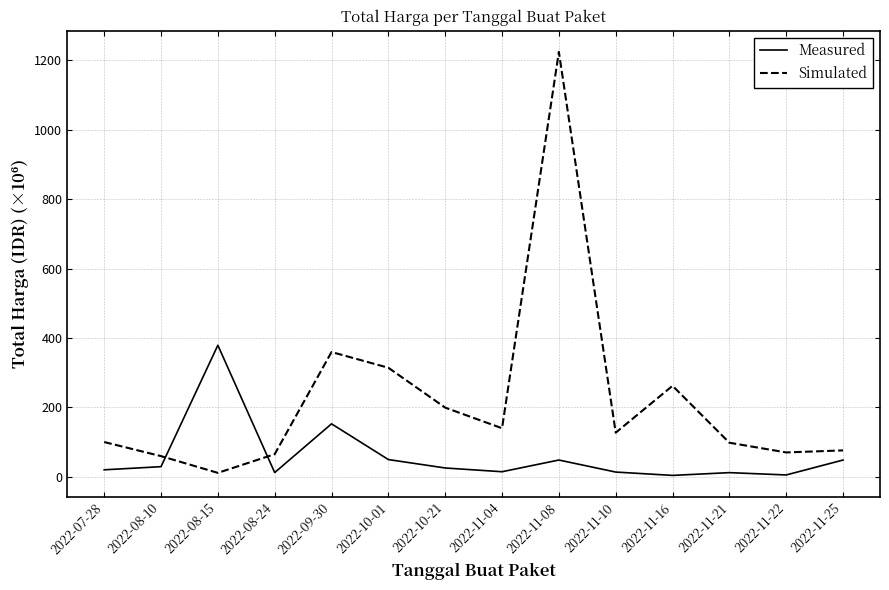

At which category is the sum across all series the highest?

2022-11-08